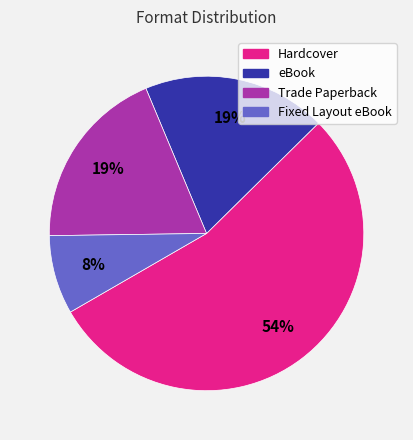

Count the number of slices in the pie.

4